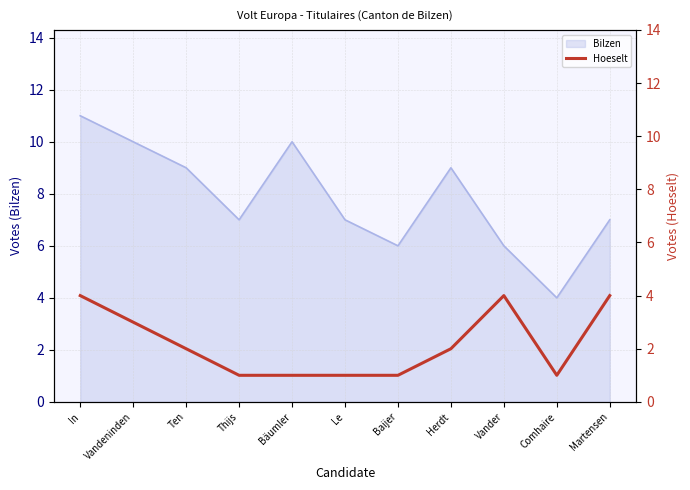

The value of Bilzen at Ten is 4. True or false?

False